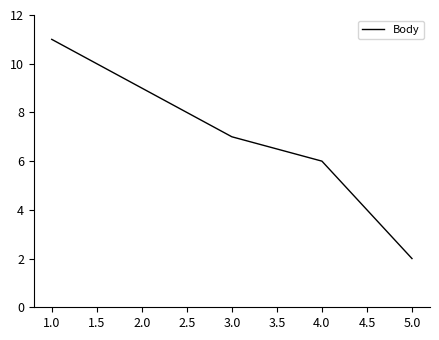

List the labels in order of value, smallest first.

5.0, 4.0, 3.0, 2.0, 1.0